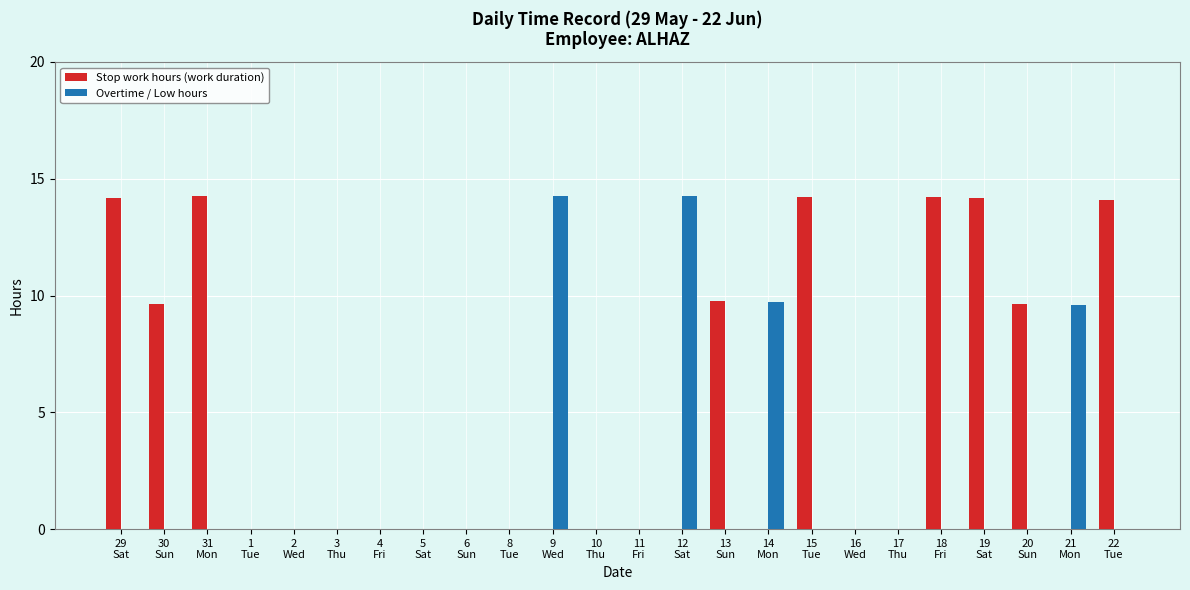

The value of Overtime / Low hours at 14
Mon is 5.5. True or false?

False